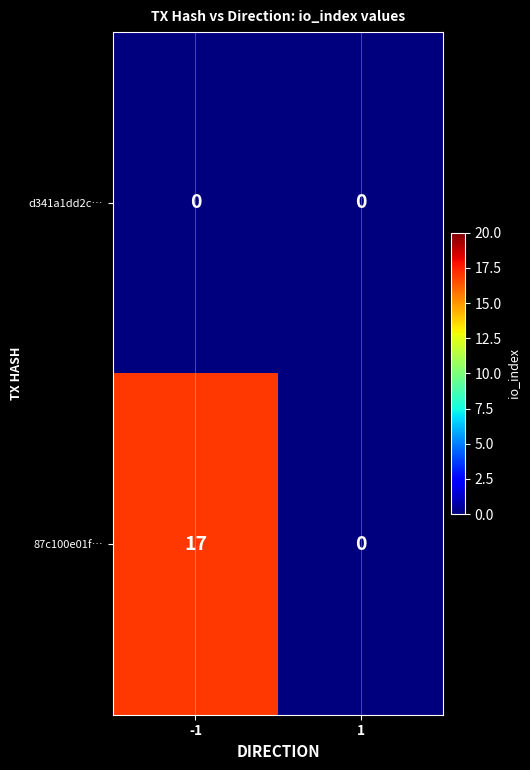

Is it true that d341a1dd2c… equals 0 at 1?

True